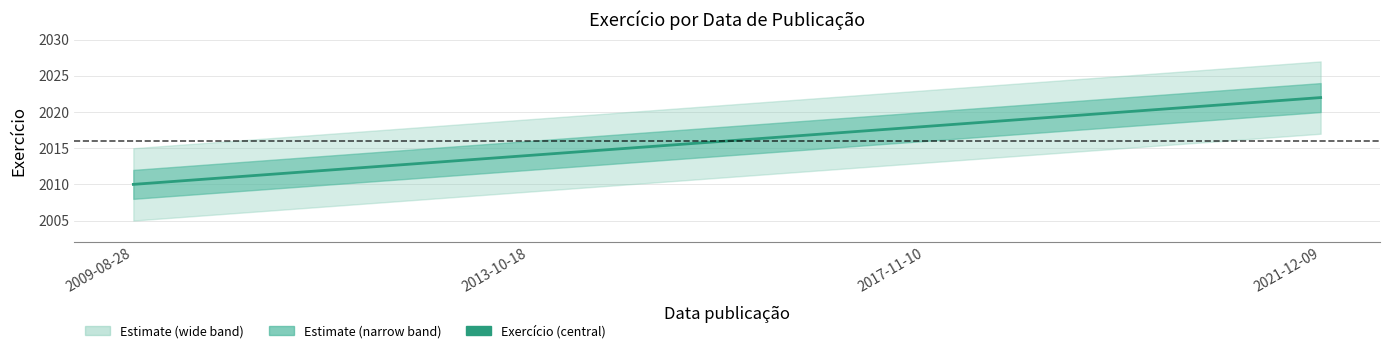

True or false: the data shows 2630 at 2021-12-09.

False